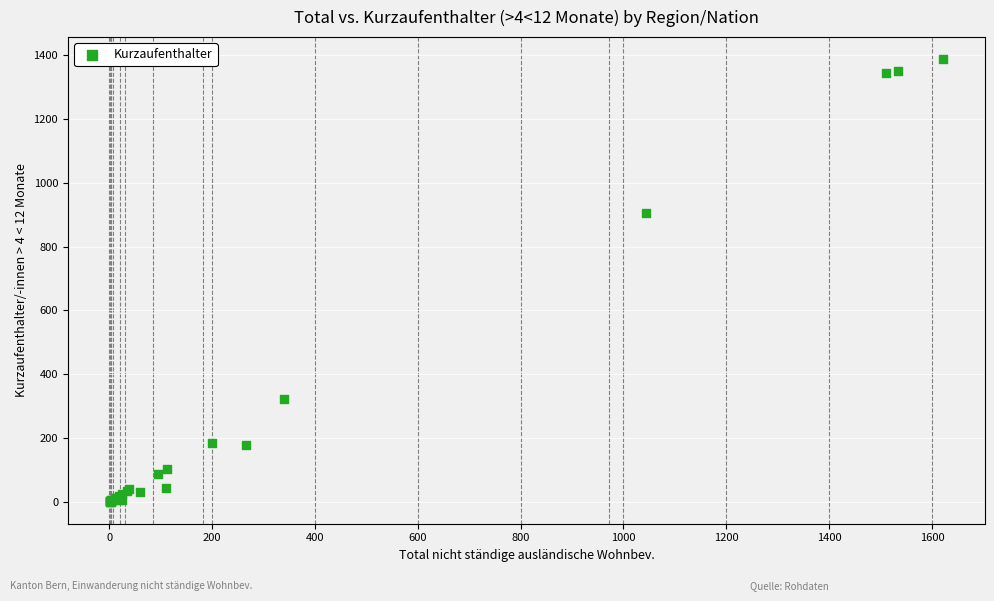

What Y value in the scatter plot is closest to 694?

905